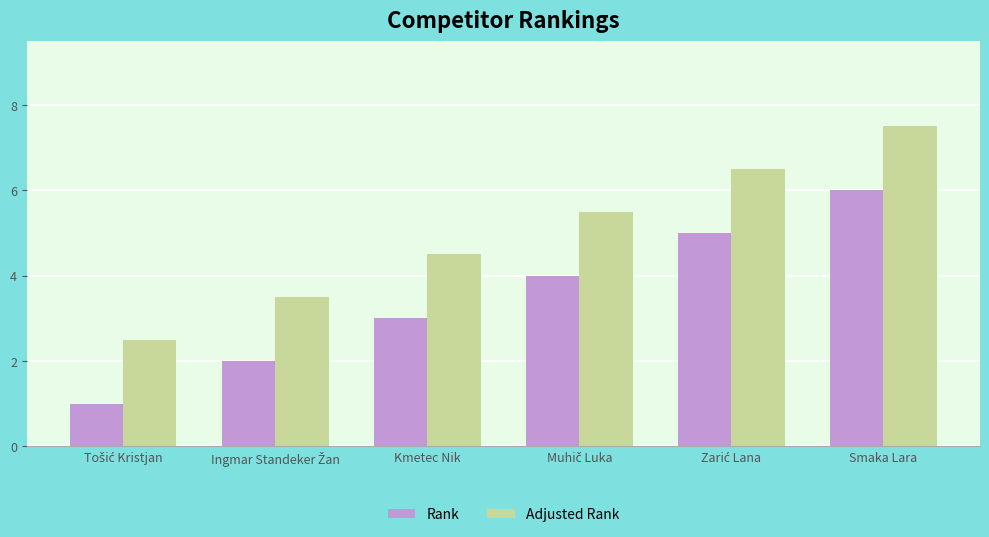

Which series has the largest total across all categories?

Adjusted Rank